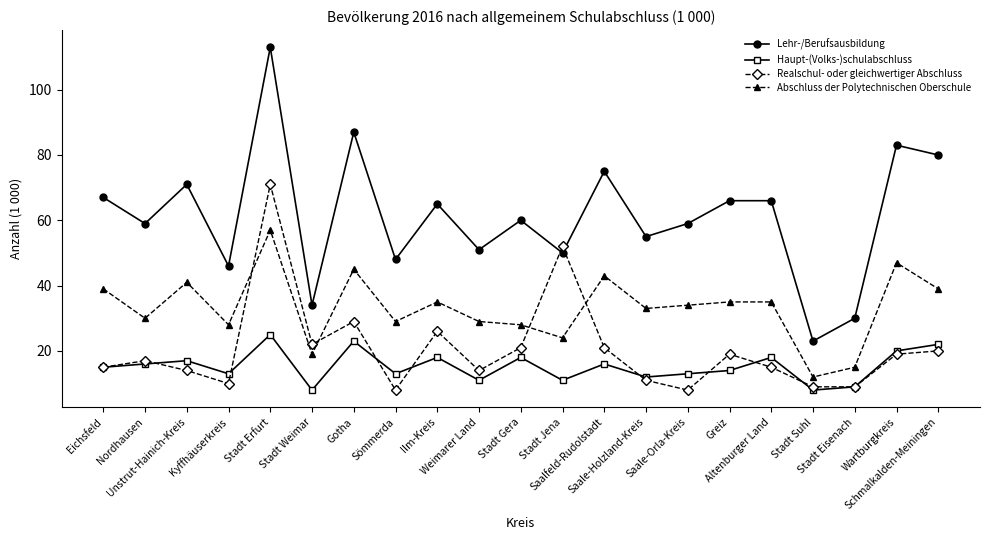

Is this an area chart (filled region under the line)?

No